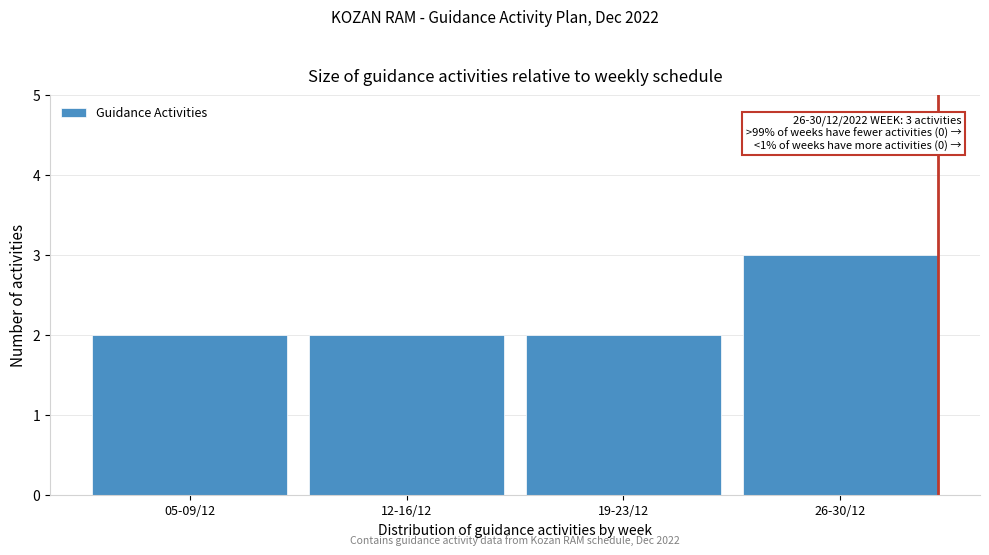

Reading right to left, list all the values displayed in this chart.

26-30/12=3	19-23/12=2	12-16/12=2	05-09/12=2